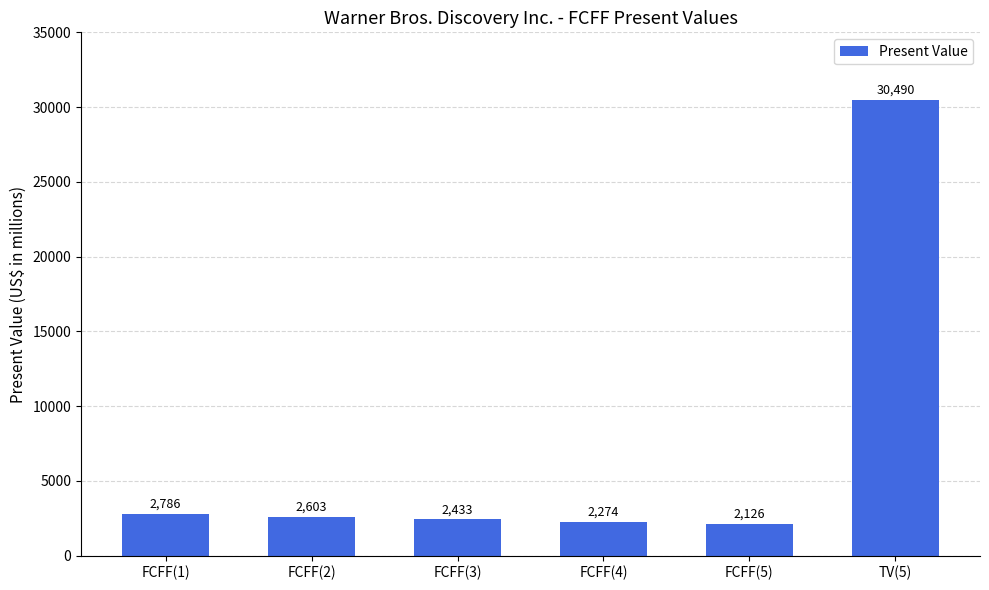

What is the greatest value displayed?

30490